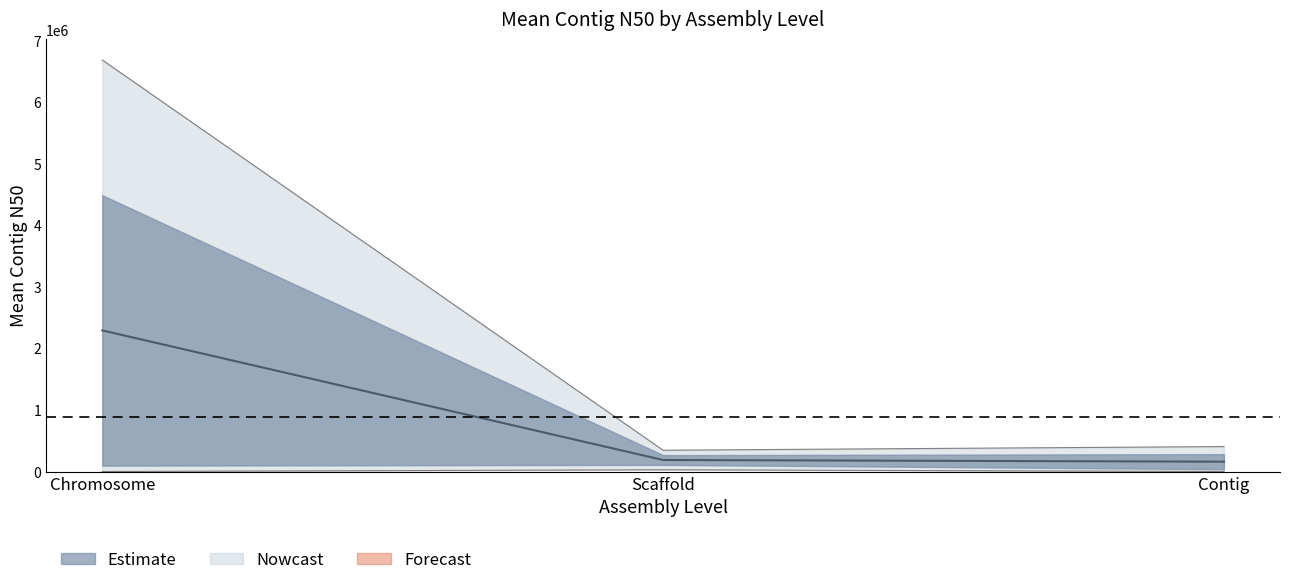

Which has a higher value, Contig or Scaffold?

Scaffold